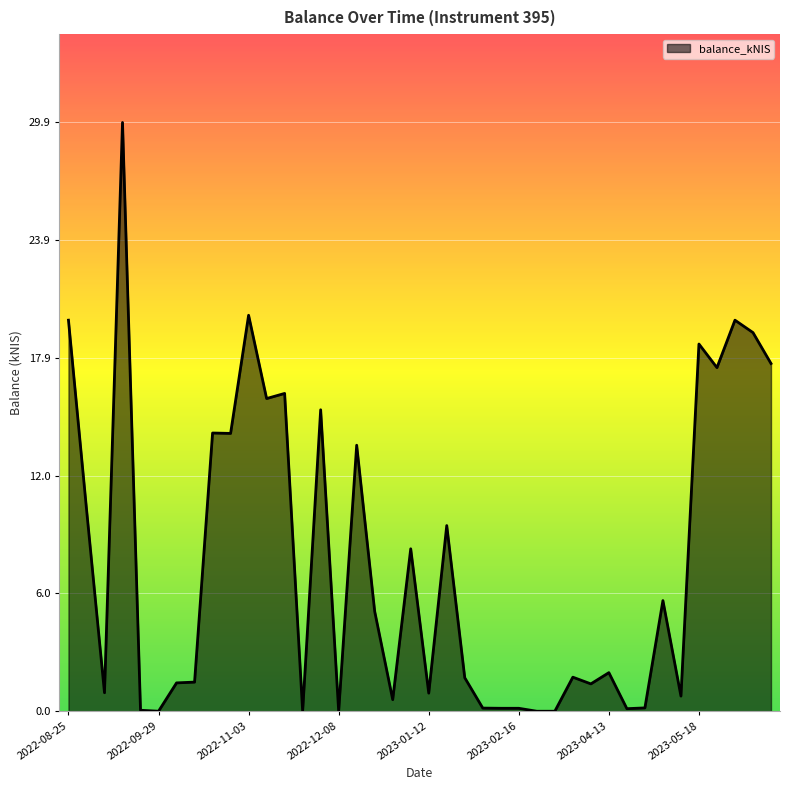

What is the maximum value shown in the chart?

29.9